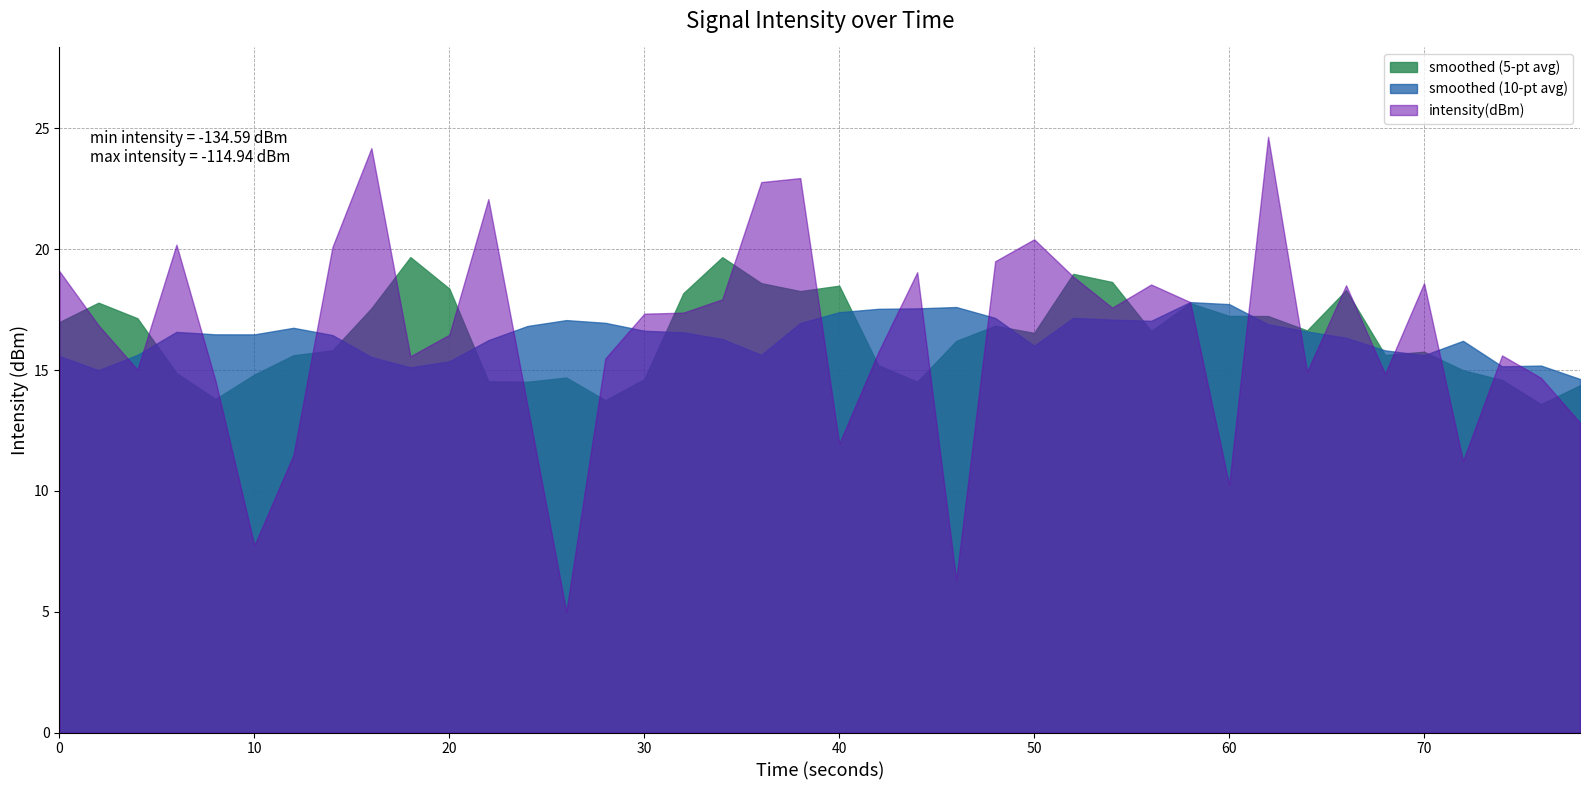

List the labels in order of value, largest first.

31, 8, 19, 18, 11, 25, 3, 7, 24, 0, 22, 26, 35, 28, 33, 17, 29, 27, 16, 15, 1, 10, 21, 37, 9, 14, 2, 32, 34, 38, 4, 12, 39, 20, 6, 36, 30, 5, 23, 13